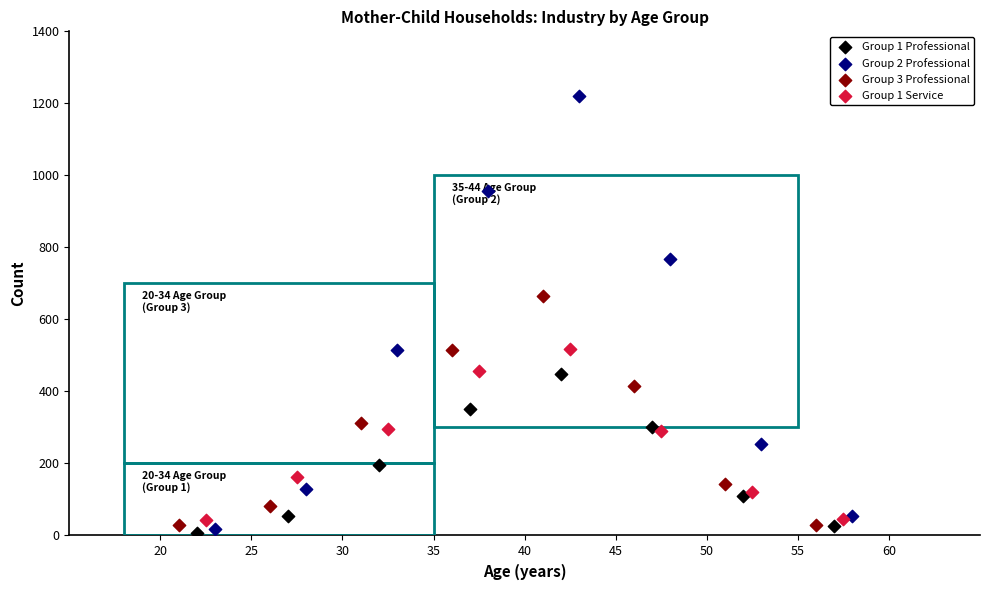

Which series has the largest Y range (max minus min)?

Group 2 Professional